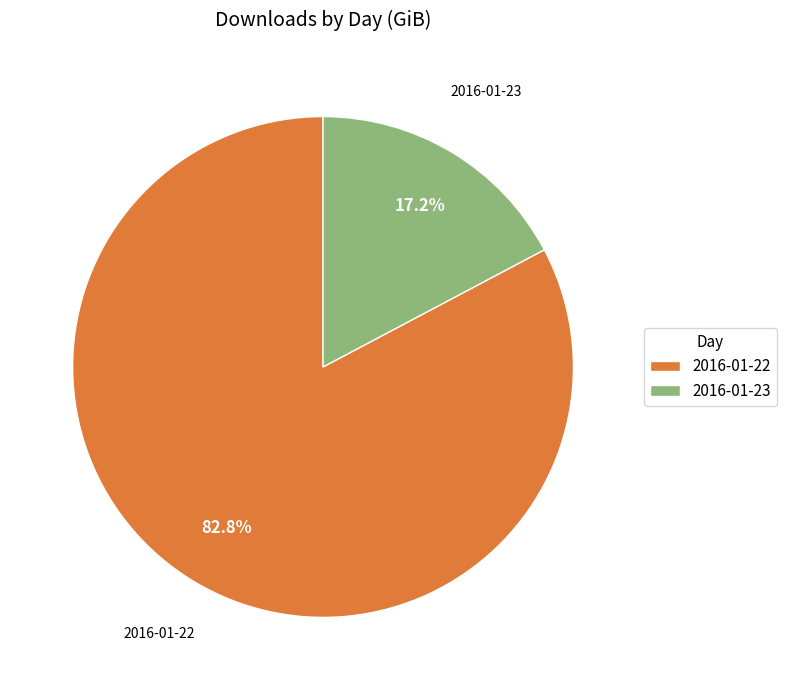

True or false: 2016-01-23 accounts for 17% of the total.

True